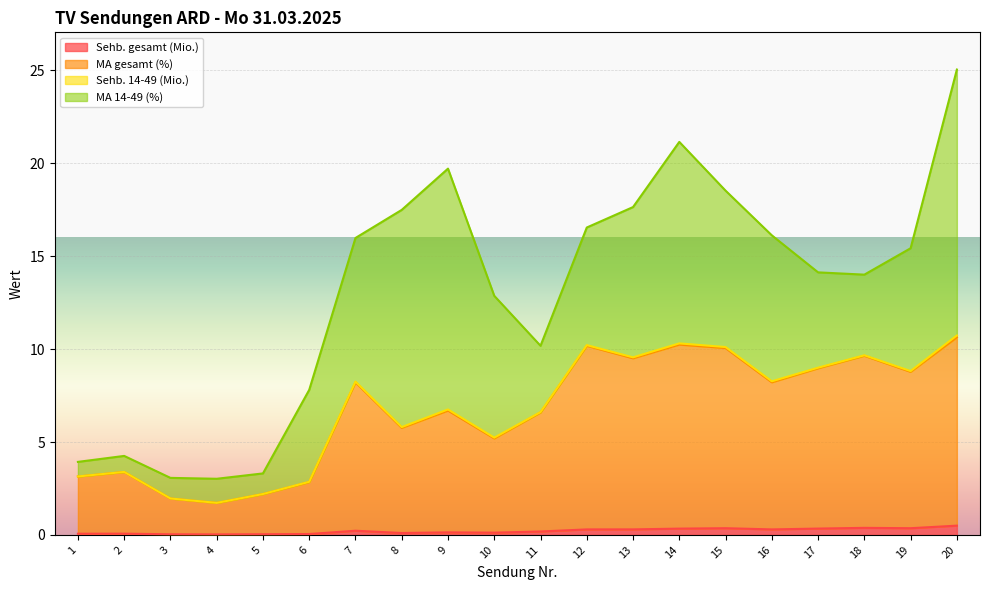

True or false: Sehb. gesamt (Mio.) and MA gesamt (%) intersect in this chart.

False